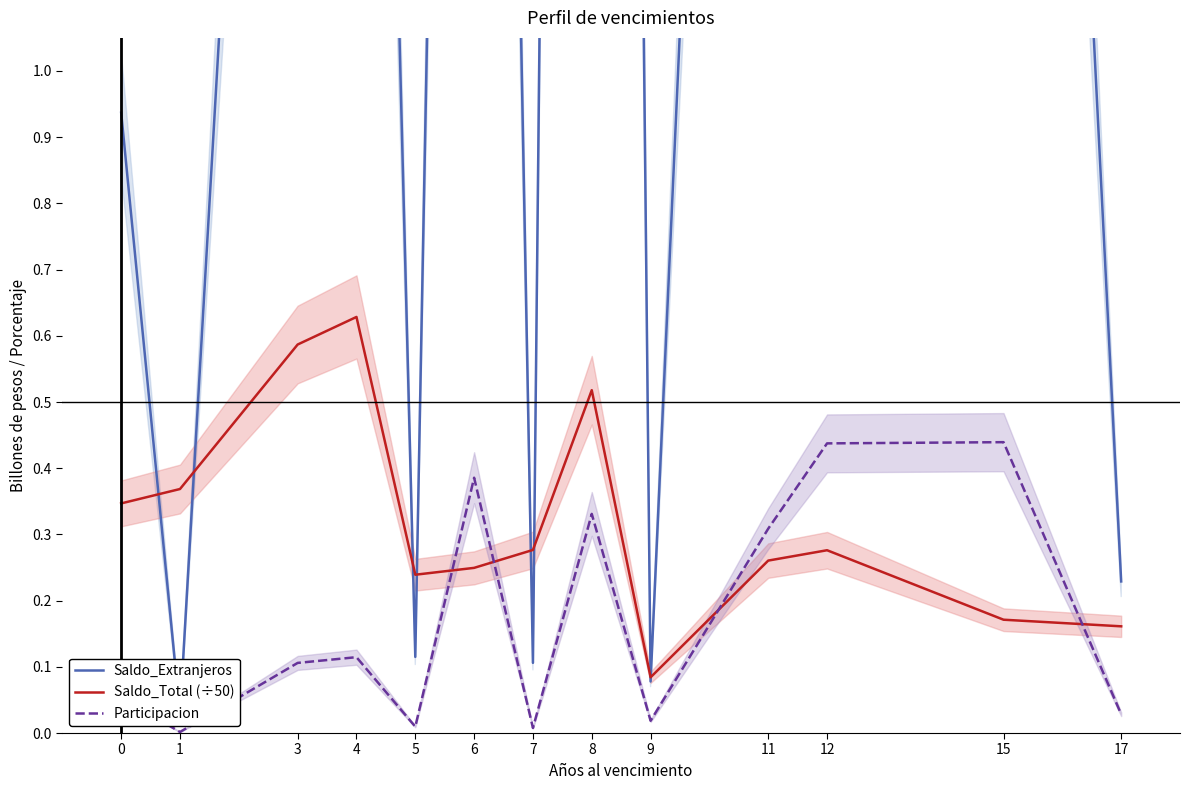

At which label does Participacion reach its minimum?

1